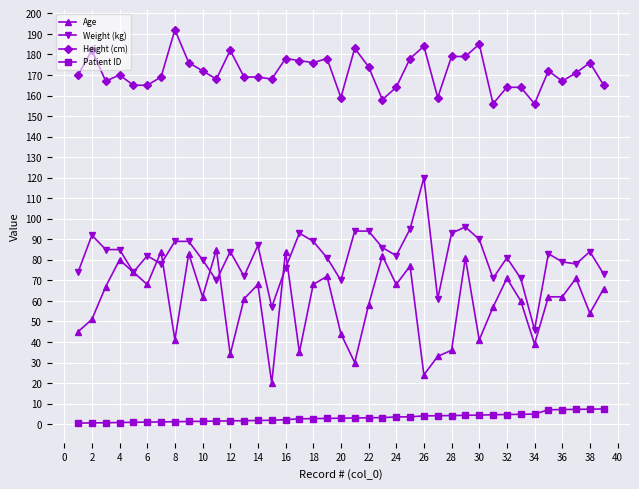

What is the highest value of the Age series?

85.0